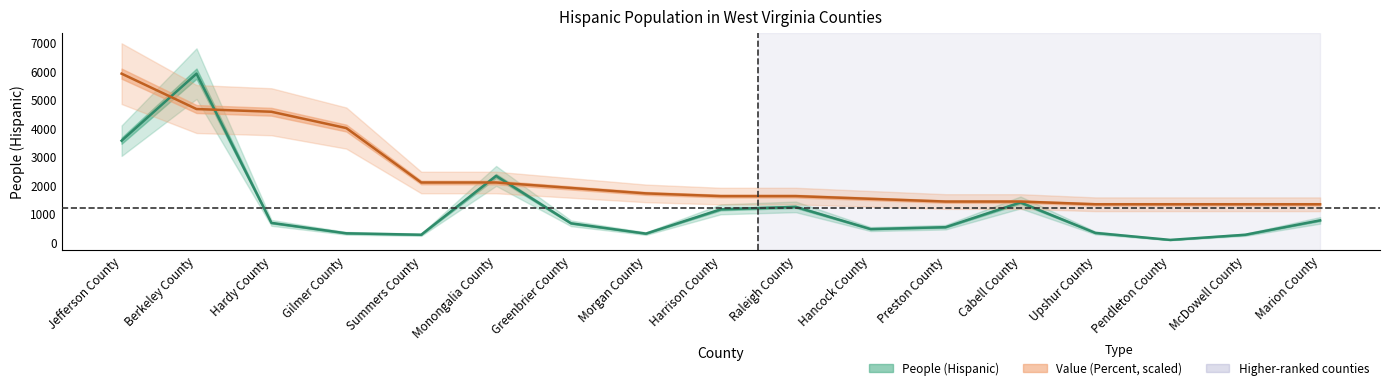

What is the value of the Value (Percent) point at the 15th from the left?

1333.2